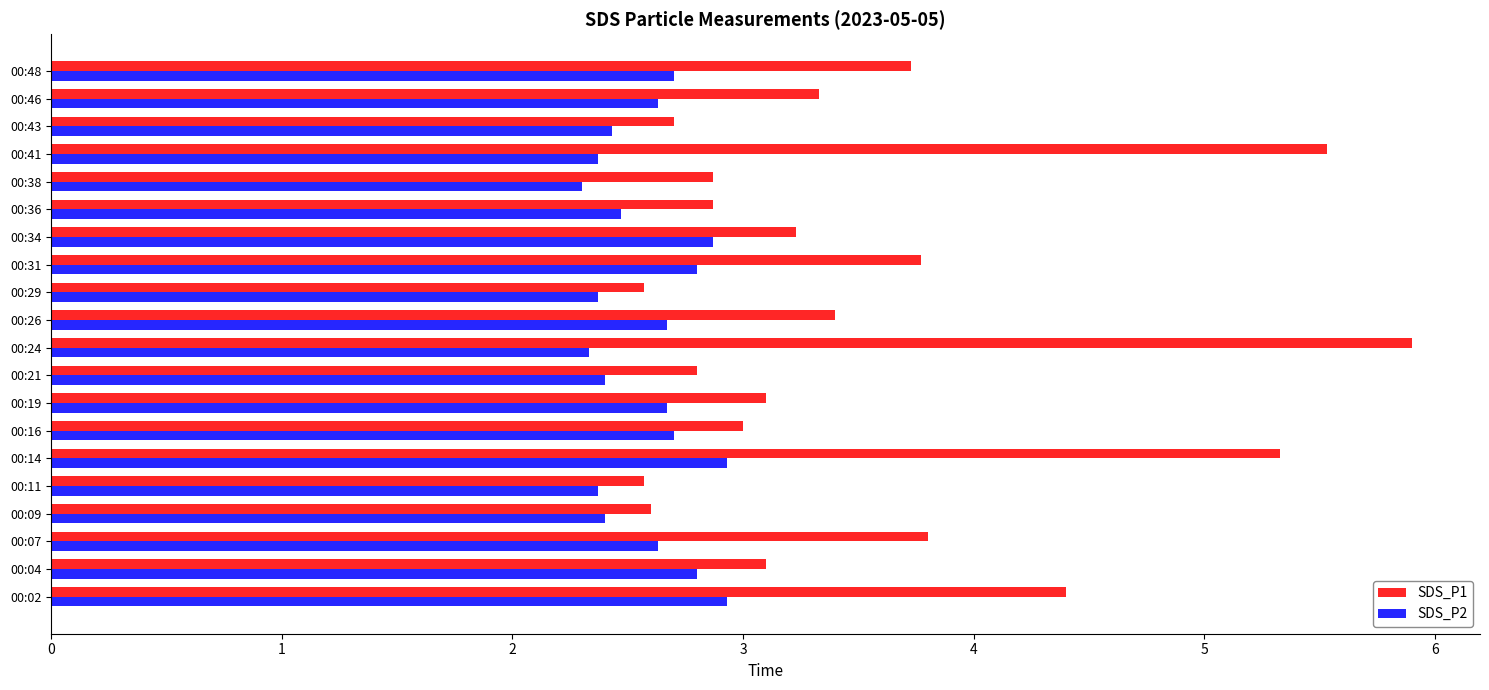

The SDS_P1 series shows 3.1 at 00:04. True or false?

True